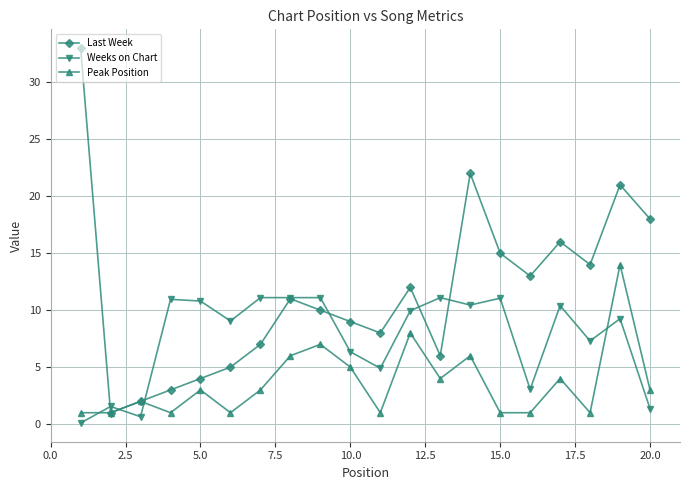

Which series has the largest total across all categories?

Last Week